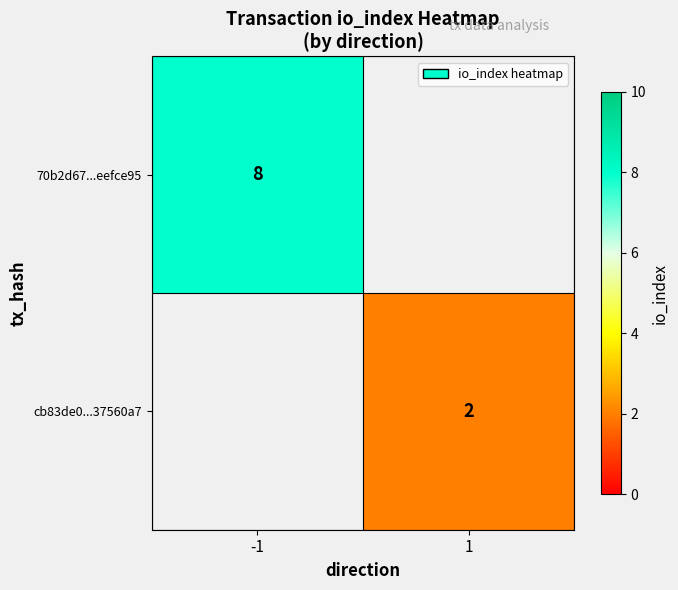

Is it true that 70b2d67...eefce95 equals 8 at -1?

True